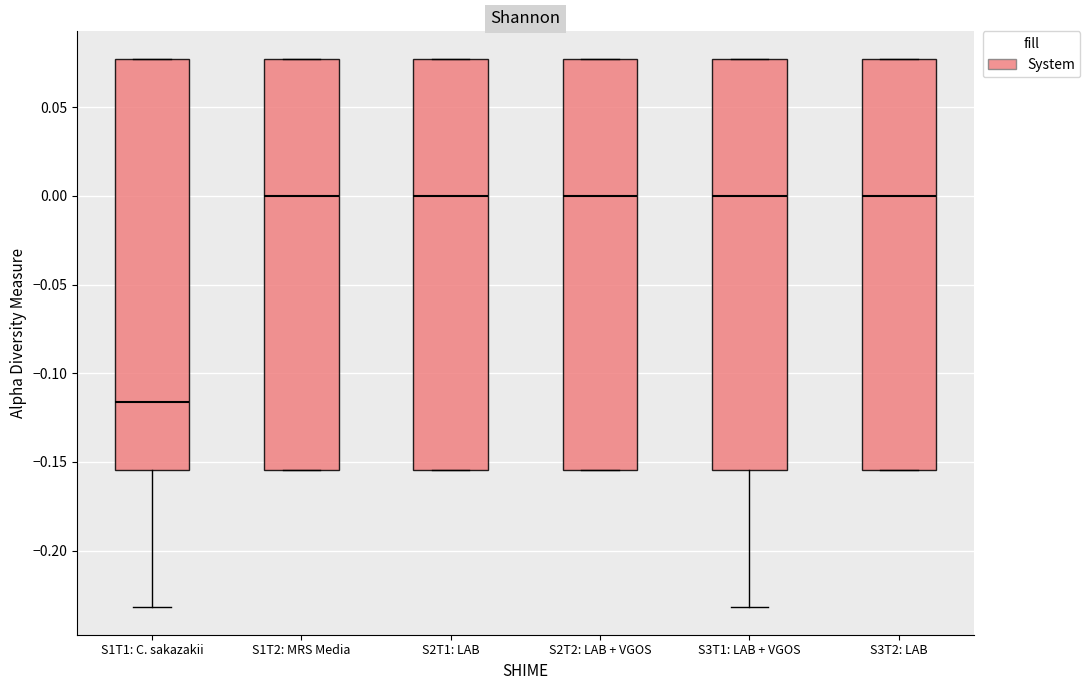

Reading left to right, transcribe this box plot: for each box, give where its median line is, the range the box spans, and where its two whiskers end, as read against the y-axis. The values are not printed on the chart, so give them approximately, as read against the axis.

S1T1: C. sakazakii: median -0.115, box -0.155 to 0.075, whiskers -0.230 to 0.075
S1T2: MRS Media: median 0.000, box -0.155 to 0.075, whiskers -0.155 to 0.075
S2T1: LAB: median 0.000, box -0.155 to 0.075, whiskers -0.155 to 0.075
S2T2: LAB + VGOS: median 0.000, box -0.155 to 0.075, whiskers -0.155 to 0.075
S3T1: LAB + VGOS: median 0.000, box -0.155 to 0.075, whiskers -0.230 to 0.075
S3T2: LAB: median 0.000, box -0.155 to 0.075, whiskers -0.155 to 0.075